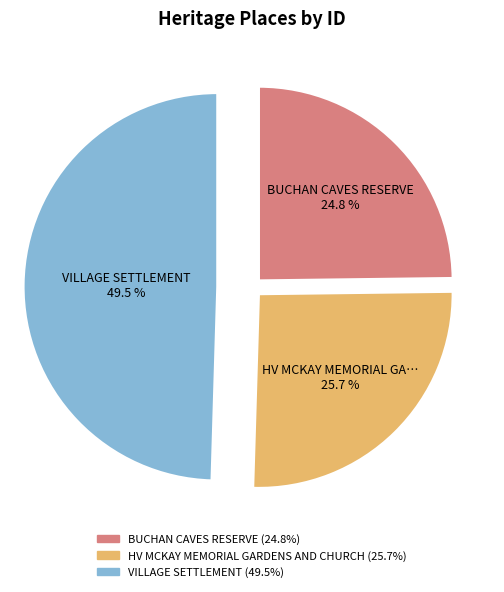

Is there a majority slice in this chart?

No